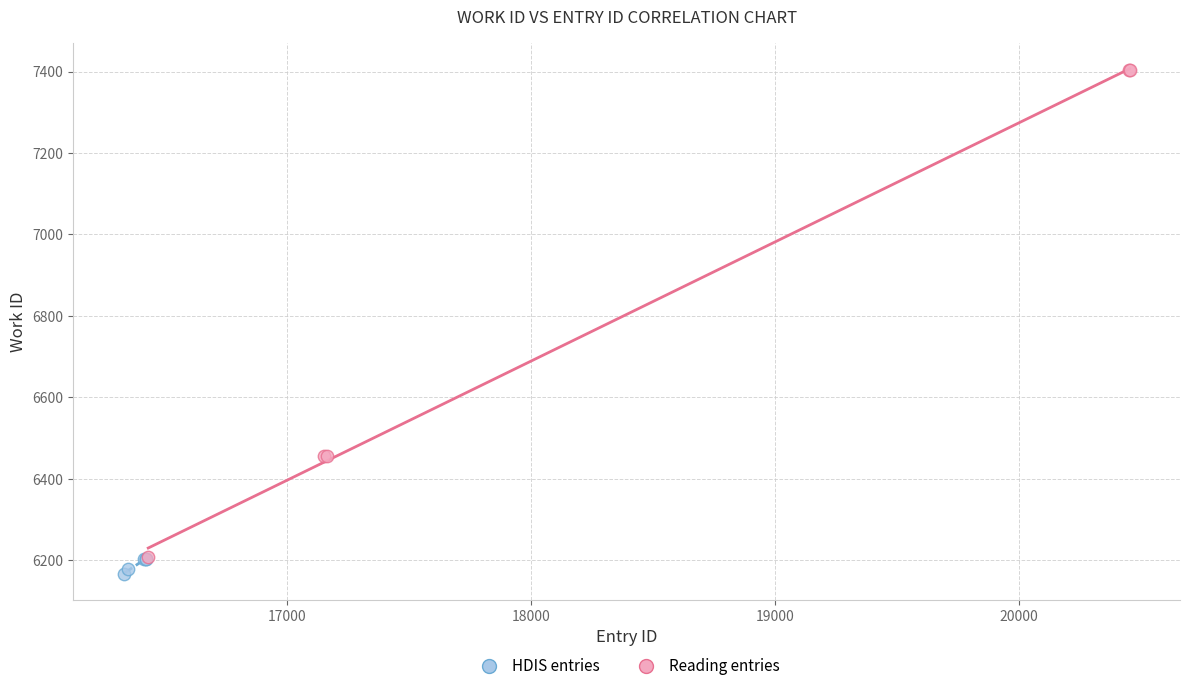

Which series has the widest spread of Y values?

Reading entries